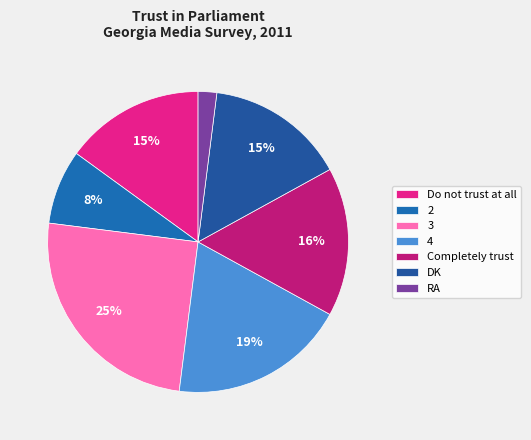

The 2 slice represents 8% of the pie. True or false?

True